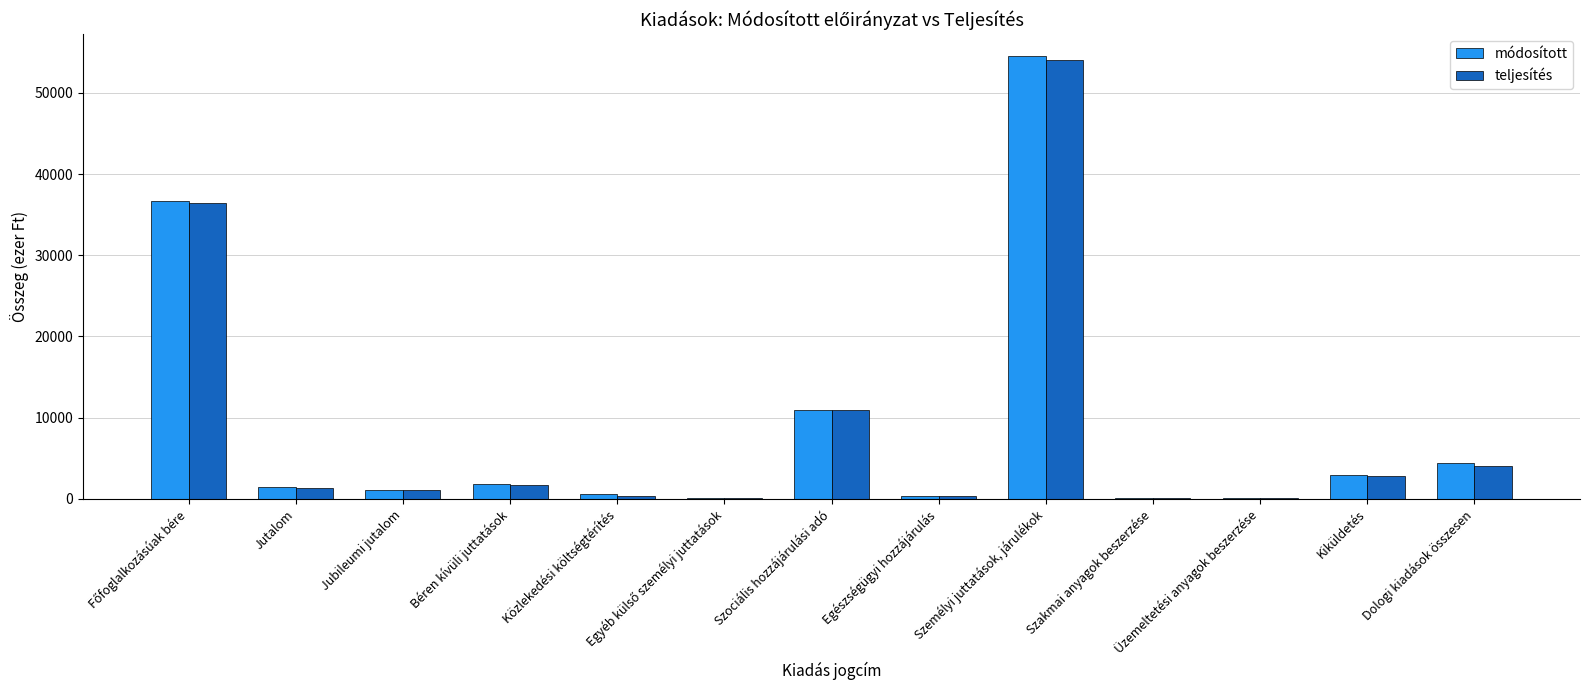

The módosított series shows 2927 at Kiküldetés. True or false?

True